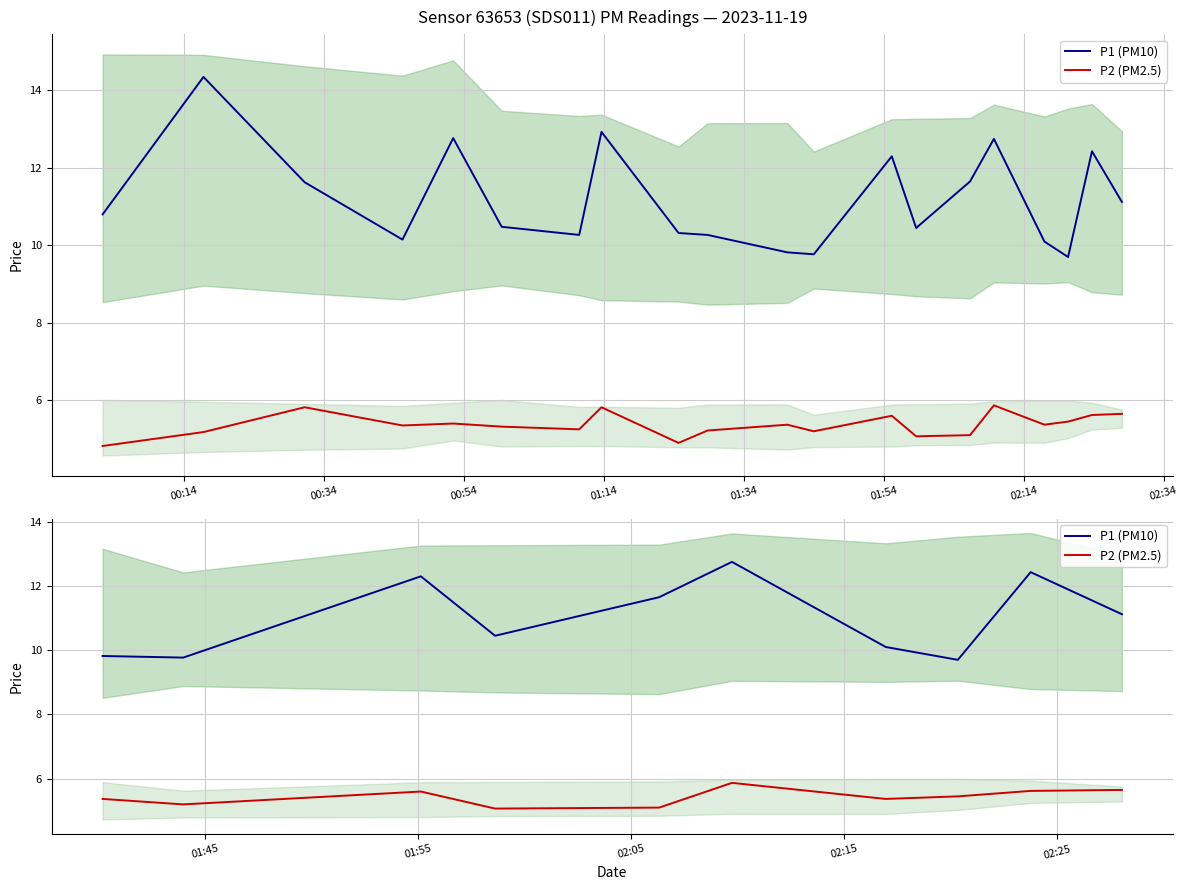

How many data points in P1 (PM10) are above 11?

5